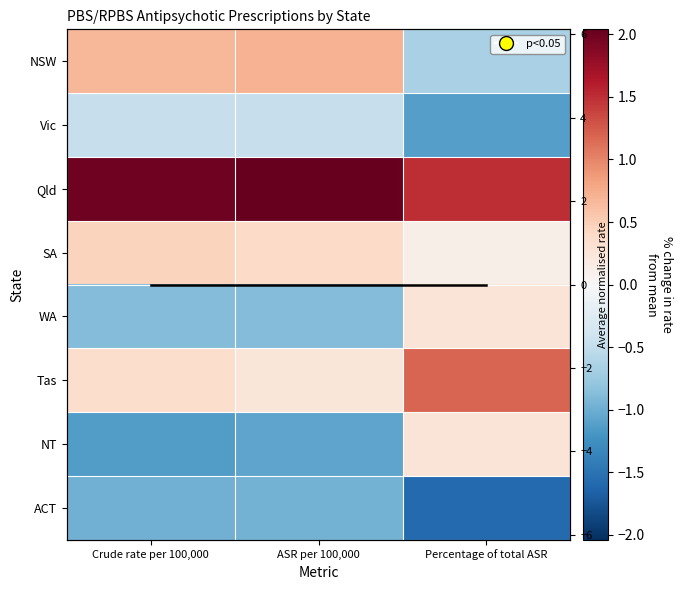

List the labels in order of NT value, smallest first.

Crude rate per 100,000, ASR per 100,000, Percentage of total ASR